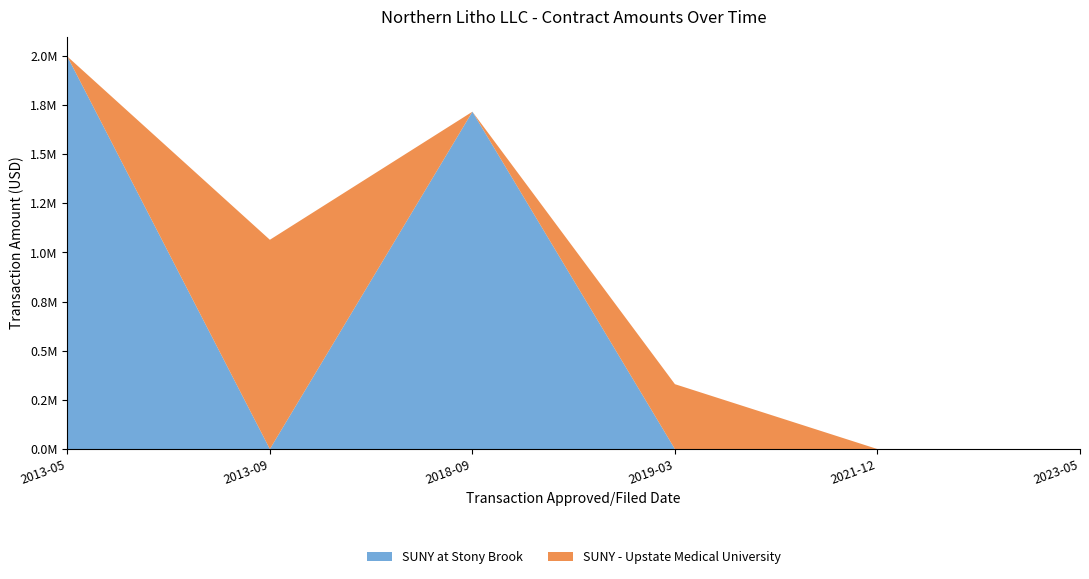

Reading left to right, transcribe all the data shown in this chart.

SUNY at Stony Brook: 1996963.1	0.0	1716000.0	0.0	0.0	0.0
SUNY - Upstate Medical University: 0.0	1064566.8	0.0	330000.0	0.0	0.0